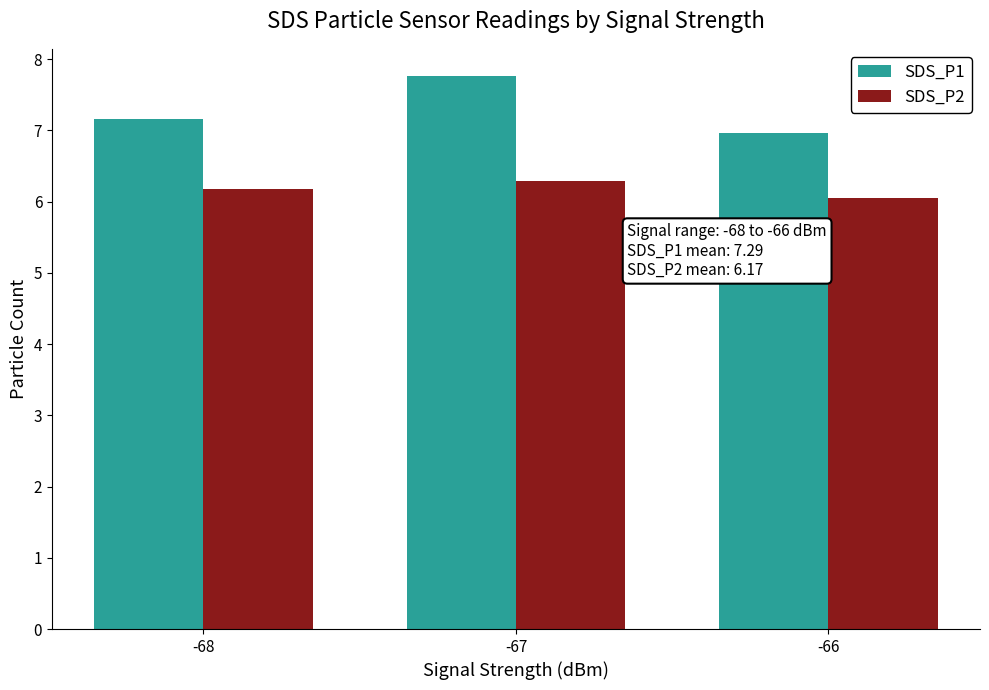

What is the difference between the SDS_P2 values at -68 and -66?

0.1